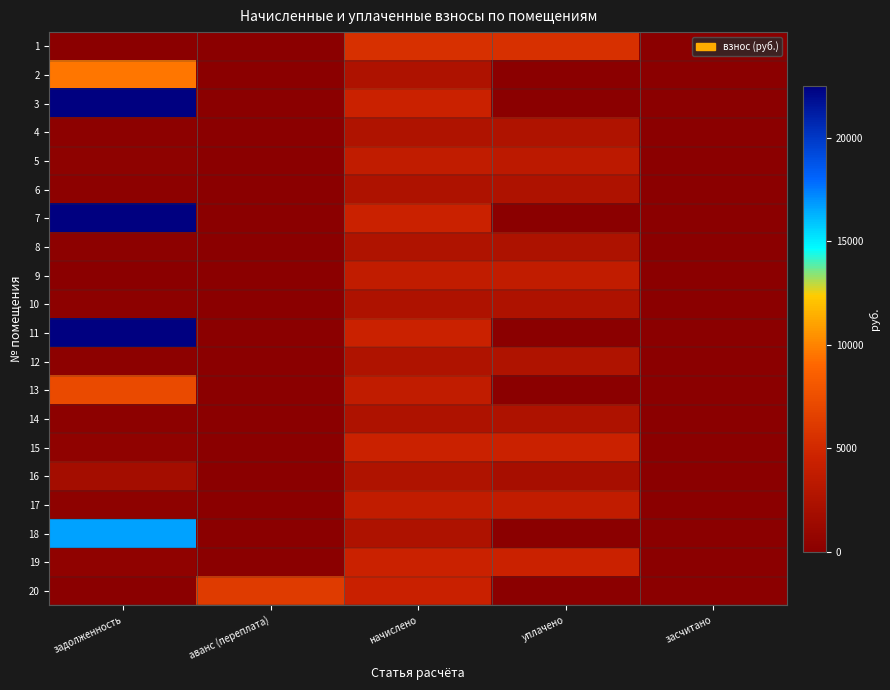

How many categories are shown in the chart?

5